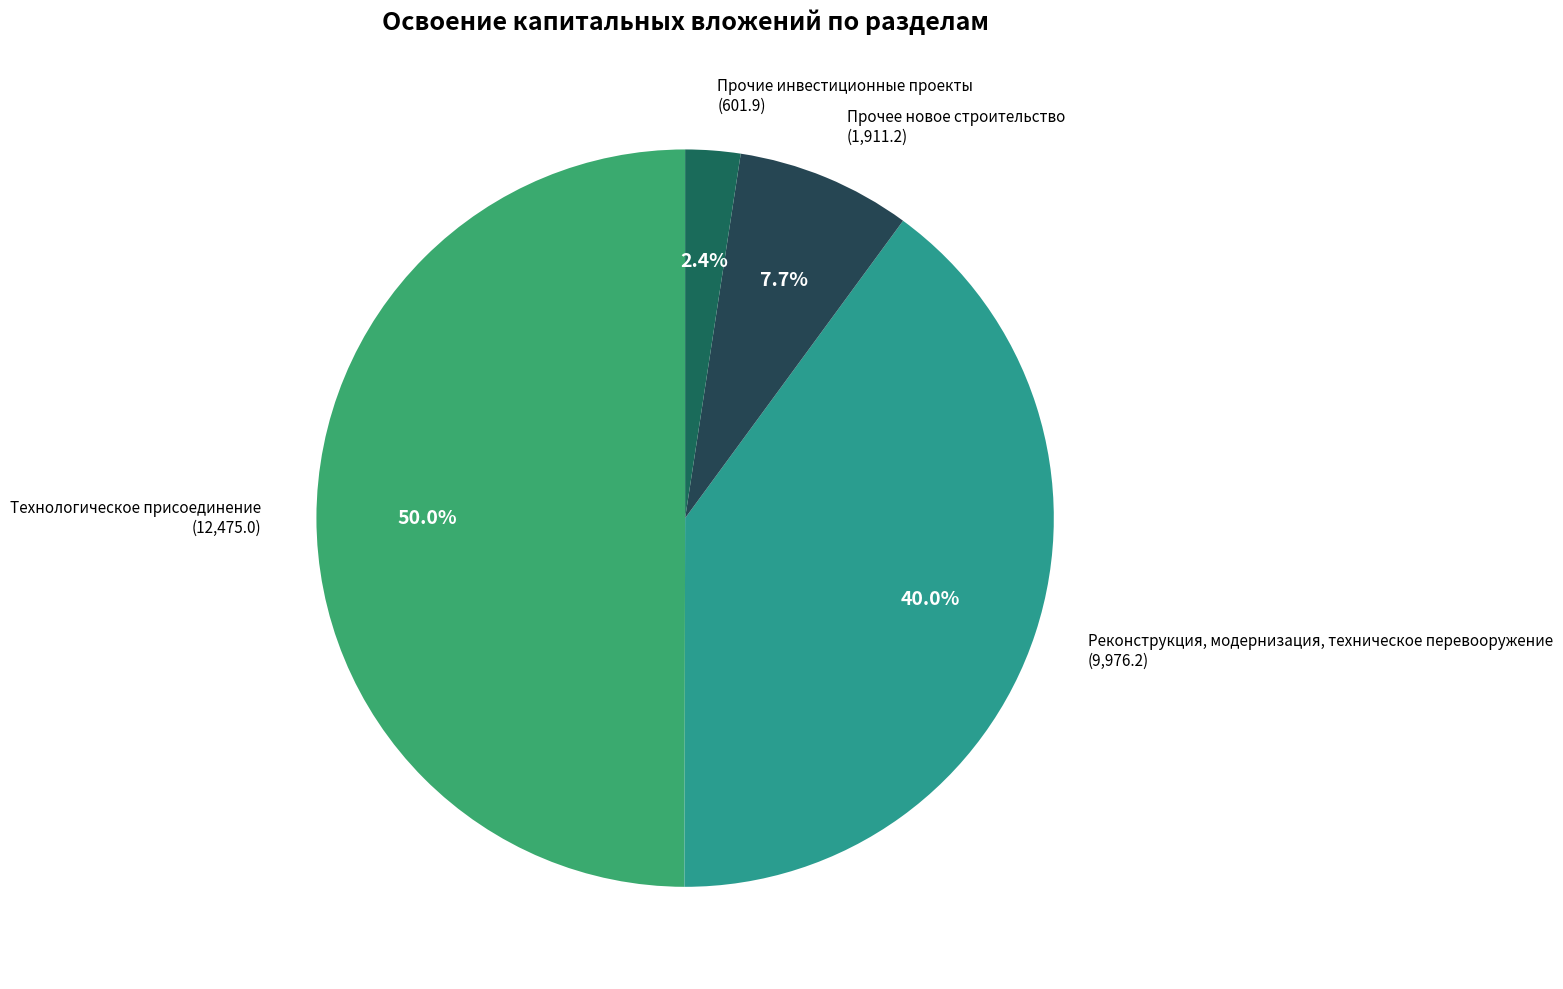

Which slice is the largest?

Технологическое присоединение